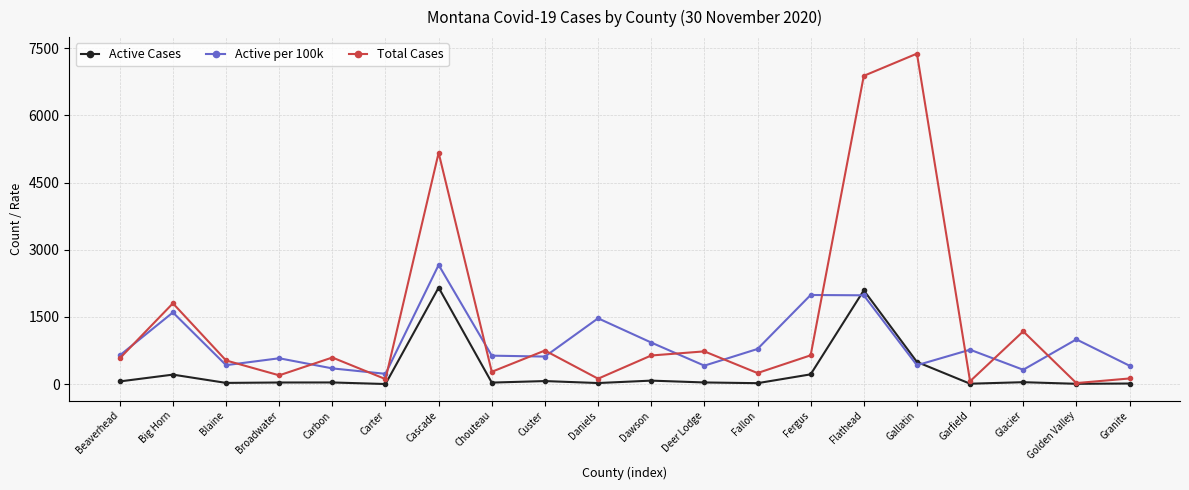

Read the Active Cases value at Blaine.

28.0